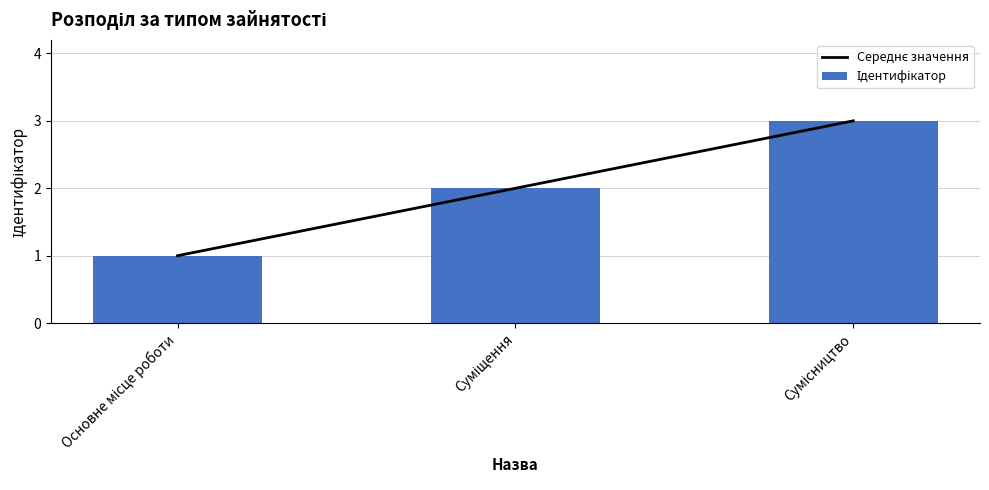

Are the bars grouped side by side (vs. stacked)?

Yes